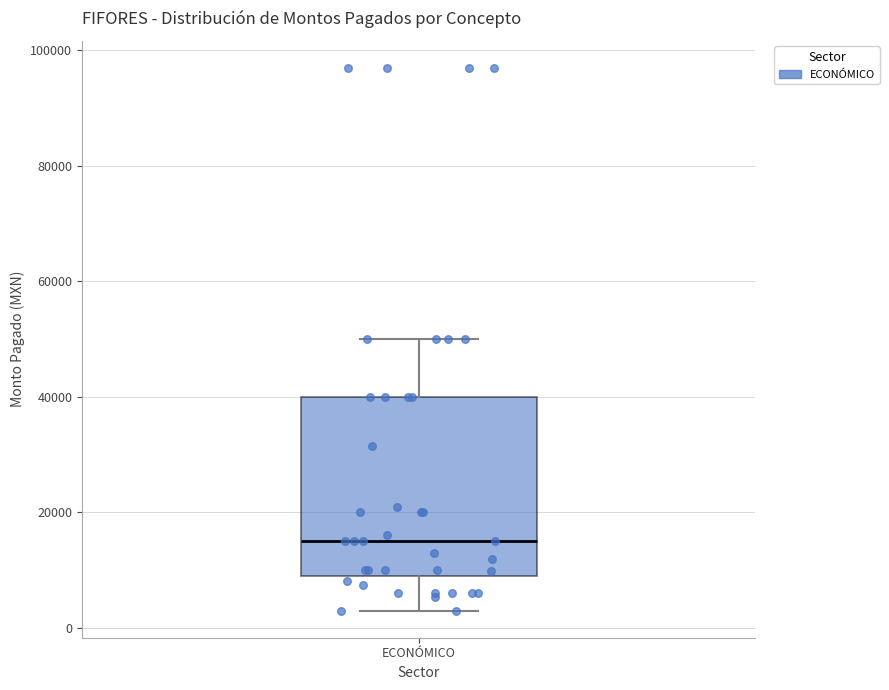

Read this box plot against the y-axis: the position of the median line, the range covered by the box, and the ends of both whiskers. The values are not printed on the chart, so give them approximately, as read against the axis.

median 16000, box 10000 to 40000, whiskers 4000 to 50000